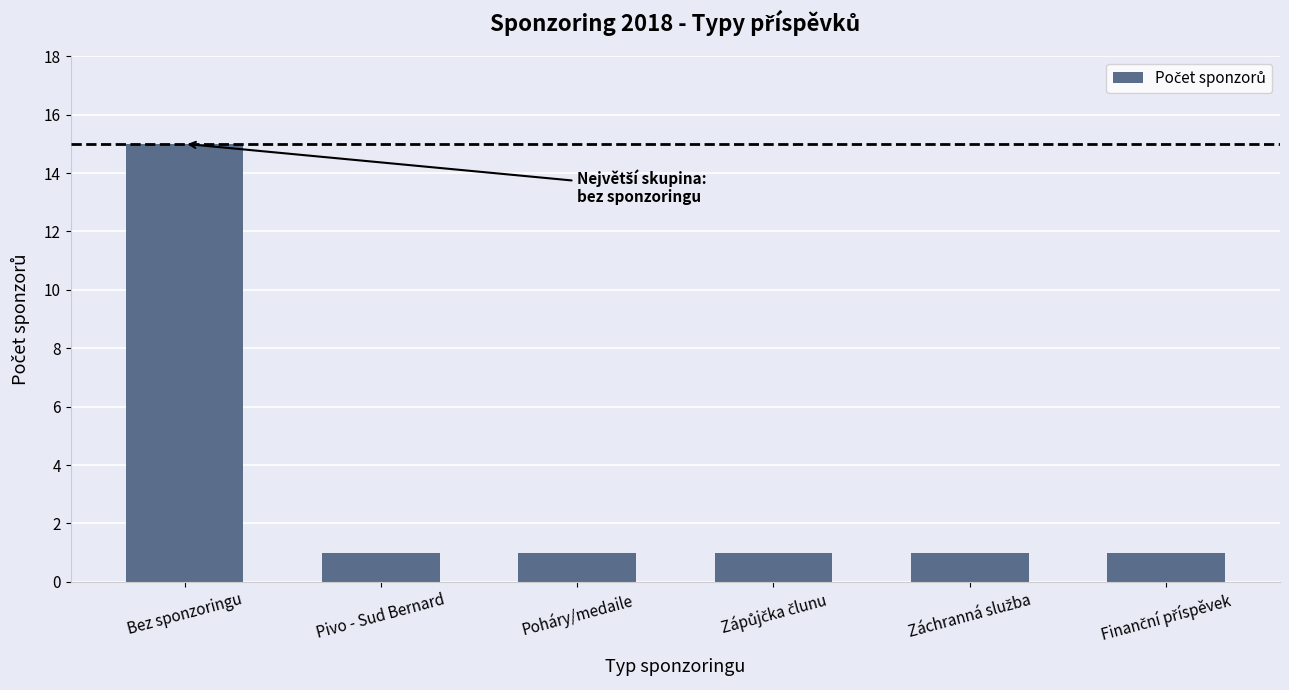

What is the label of the 1st bar from the left?

Bez sponzoringu